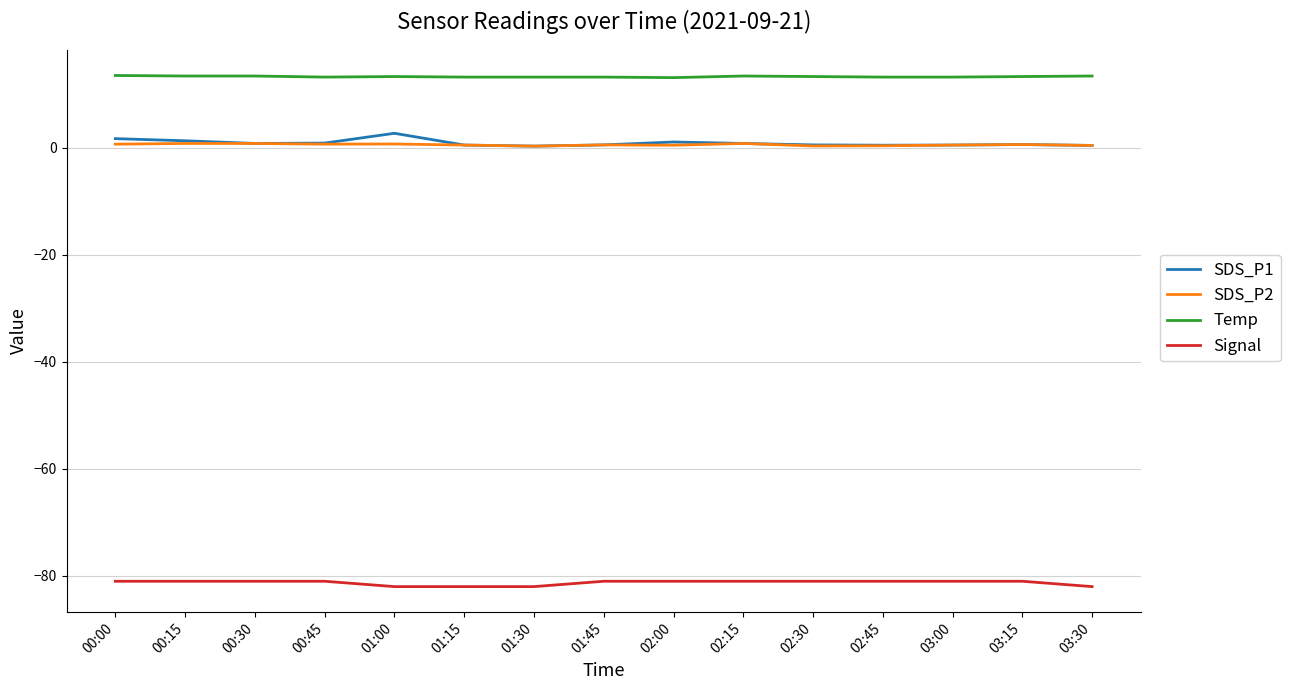

What is the maximum value shown in the chart?

13.5